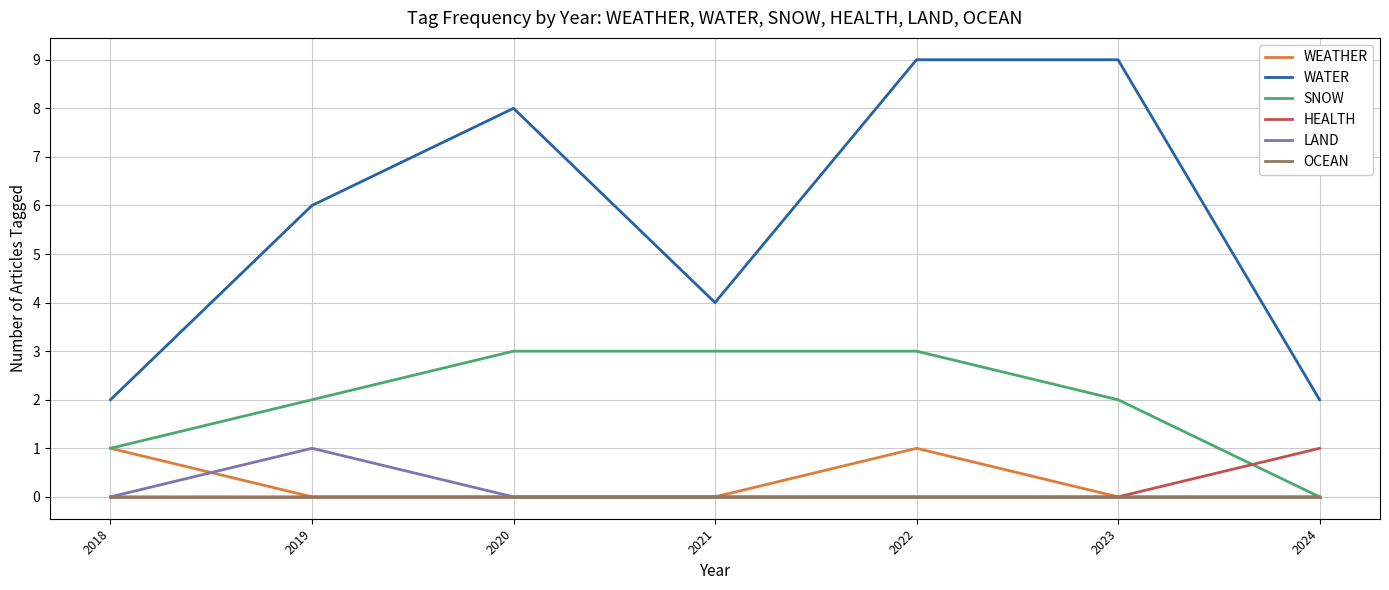

At how many categories does at least one series exceed 1?

7